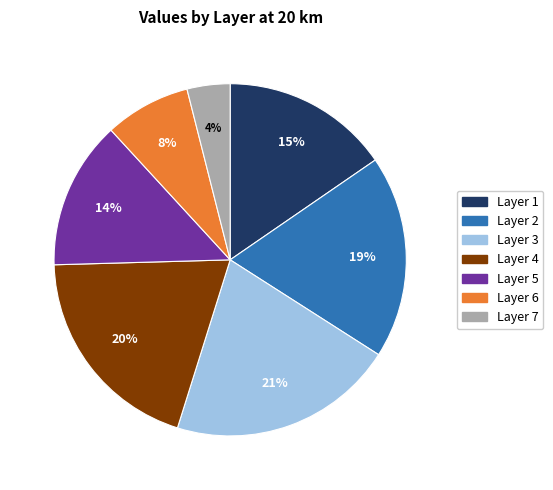

How many segments does this pie chart have?

7